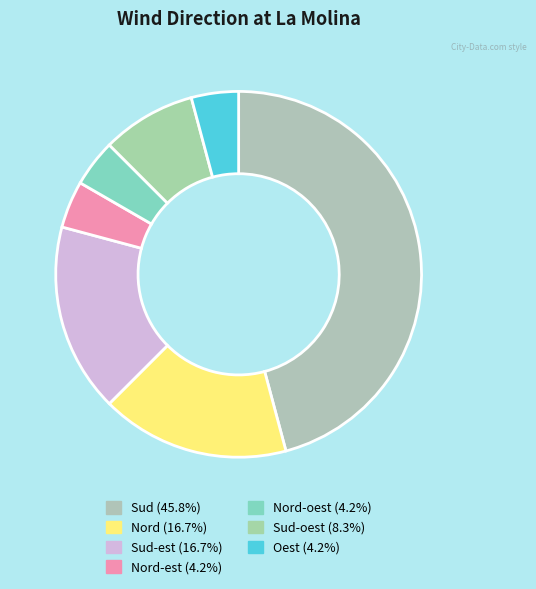

How many slices are in this pie chart?

7